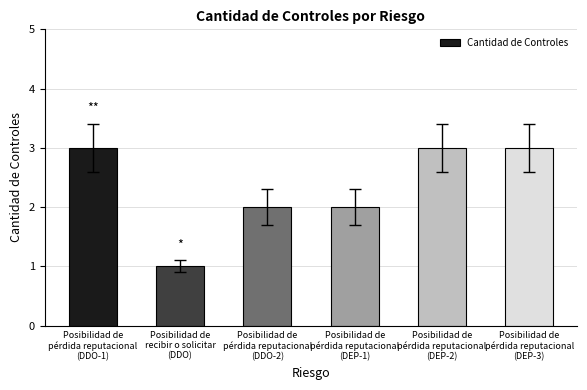

Which has a higher value, Posibilidad de
pérdida reputacional
(DEP-3) or Posibilidad de
pérdida reputacional
(DDO-2)?

Posibilidad de
pérdida reputacional
(DEP-3)